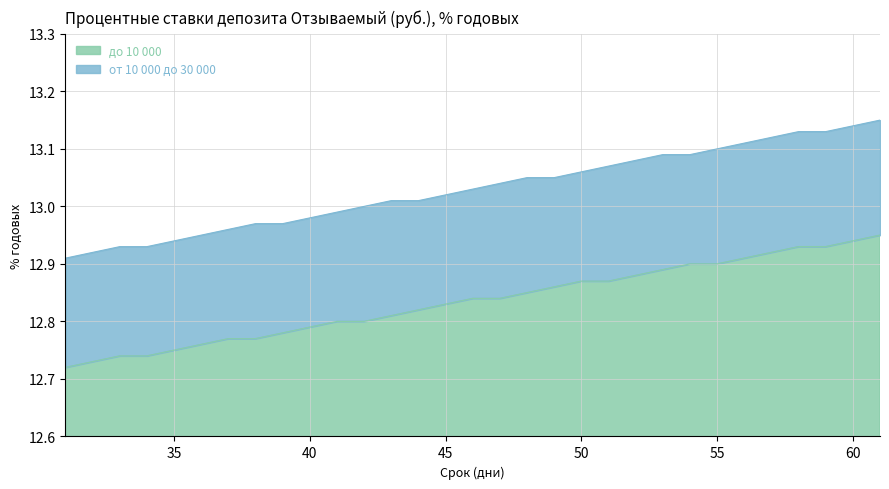

What are all the series names shown in the legend?

до 10 000, от 10 000 до 30 000